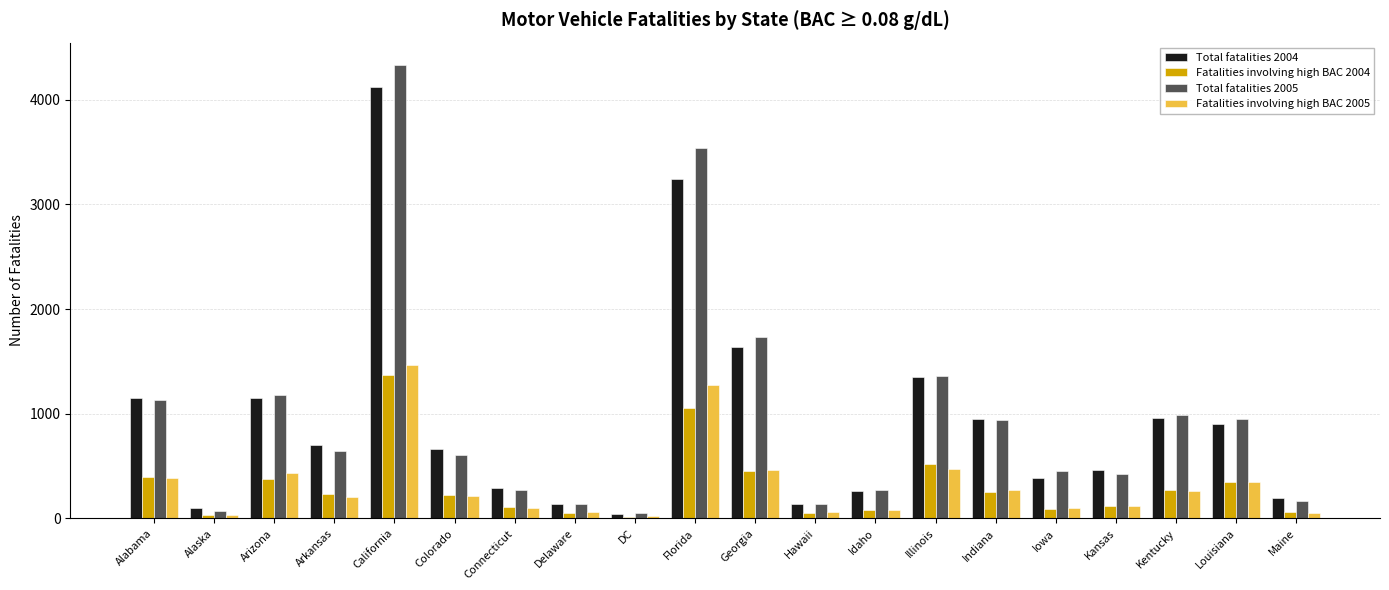

How many data points does each series have?

20